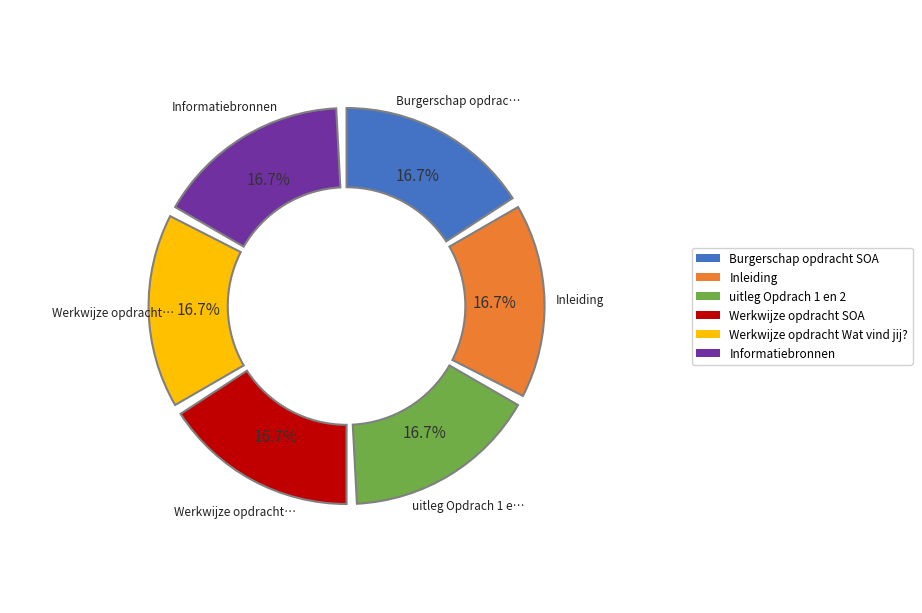

Is Inleiding the majority of the pie?

No